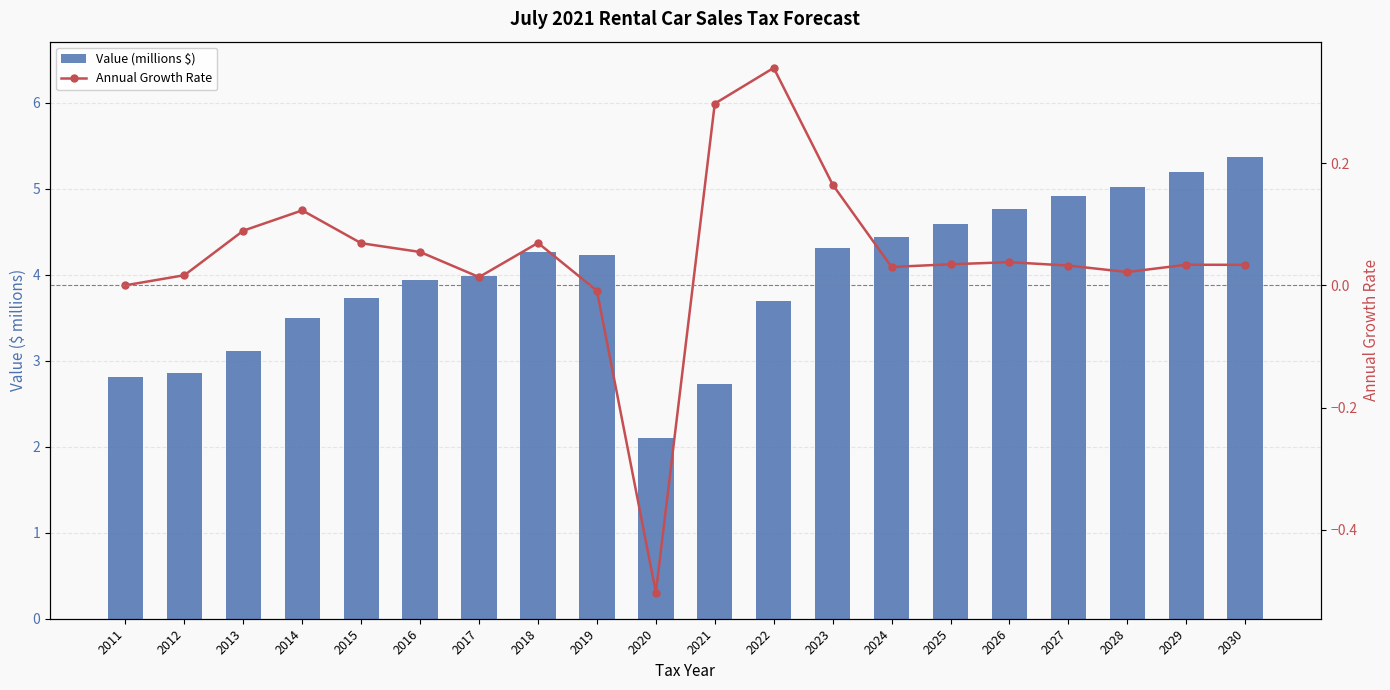

The Annual Growth Rate series shows 0.3 at 2021. True or false?

True